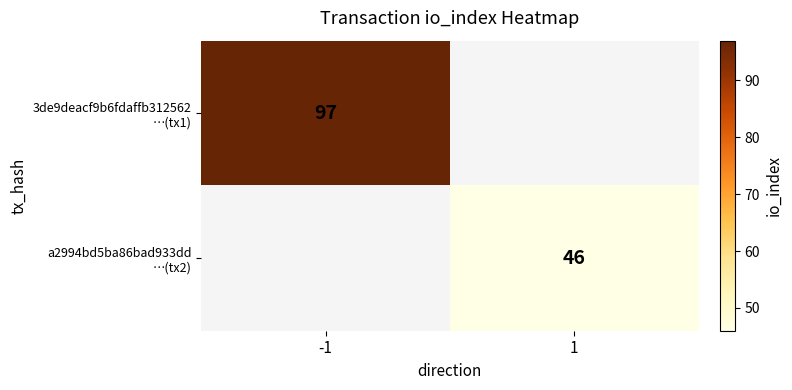

What is the minimum value shown in the chart?

46.0